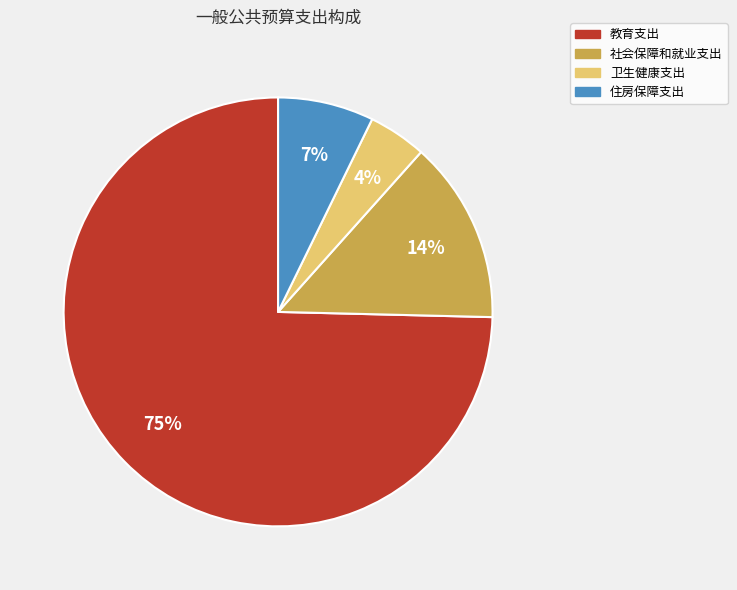

Combined, do 住房保障支出 and 社会保障和就业支出 account for over 50%?

No